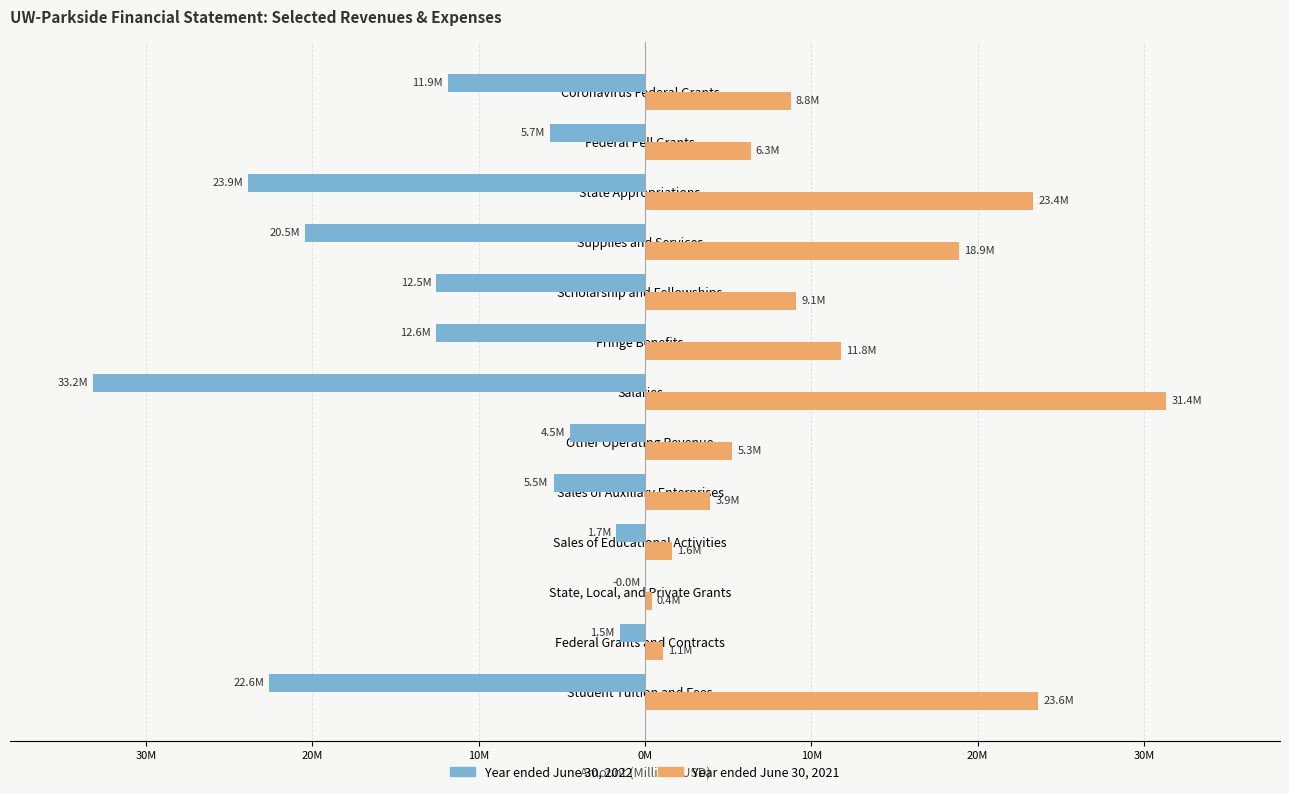

What is the minimum value shown in the chart?

-33.2